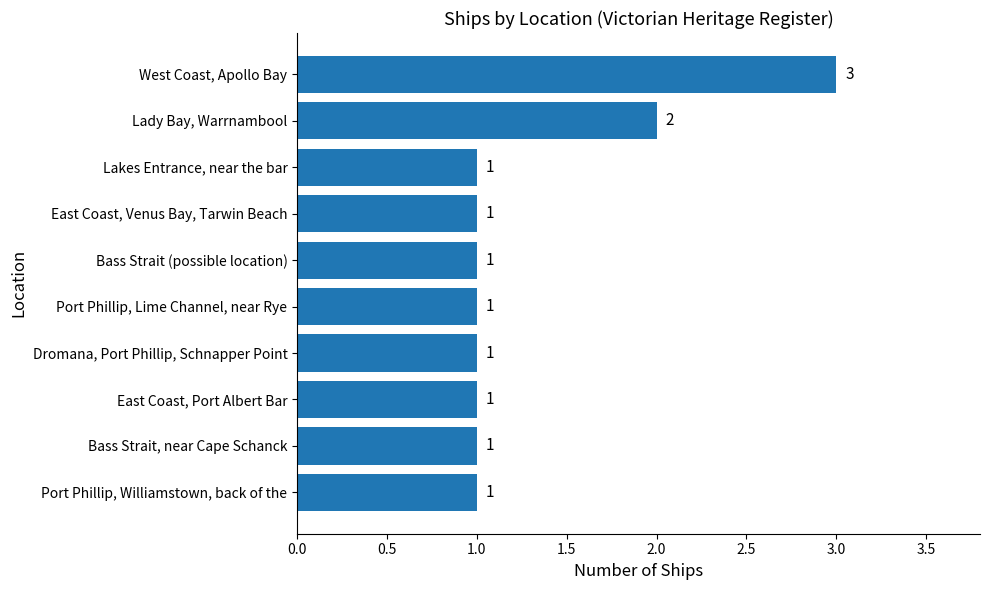

What is the maximum value shown in the chart?

3